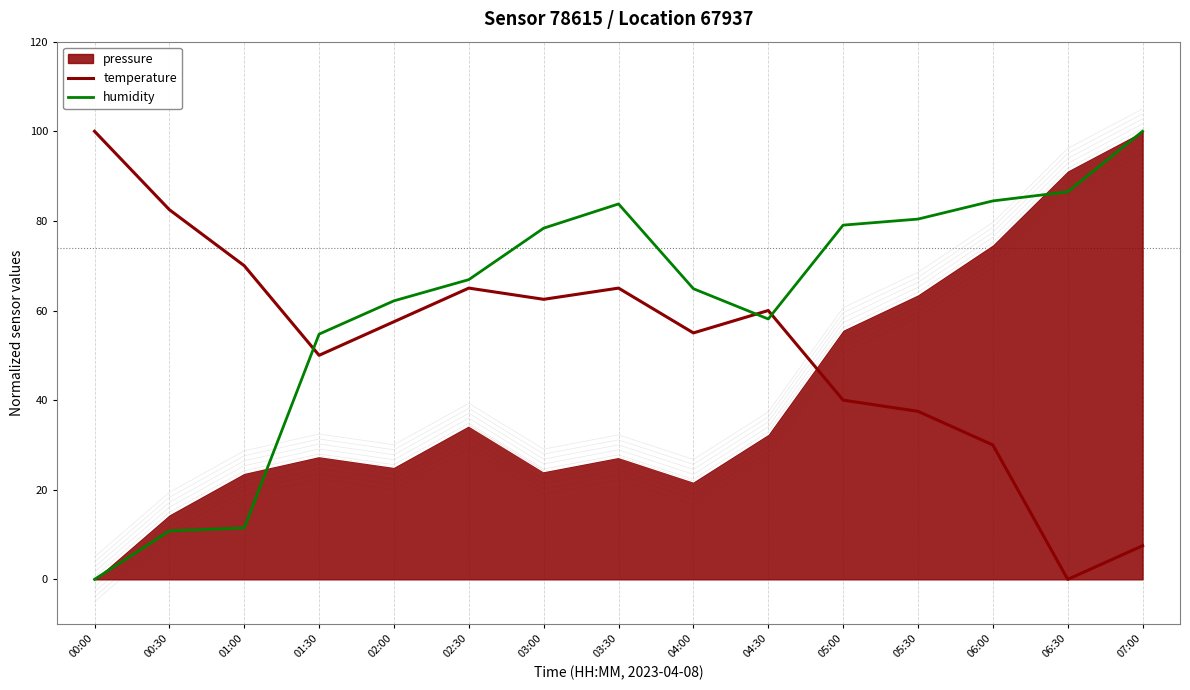

What is the difference between the humidity values at 01:30 and 00:30?

43.9